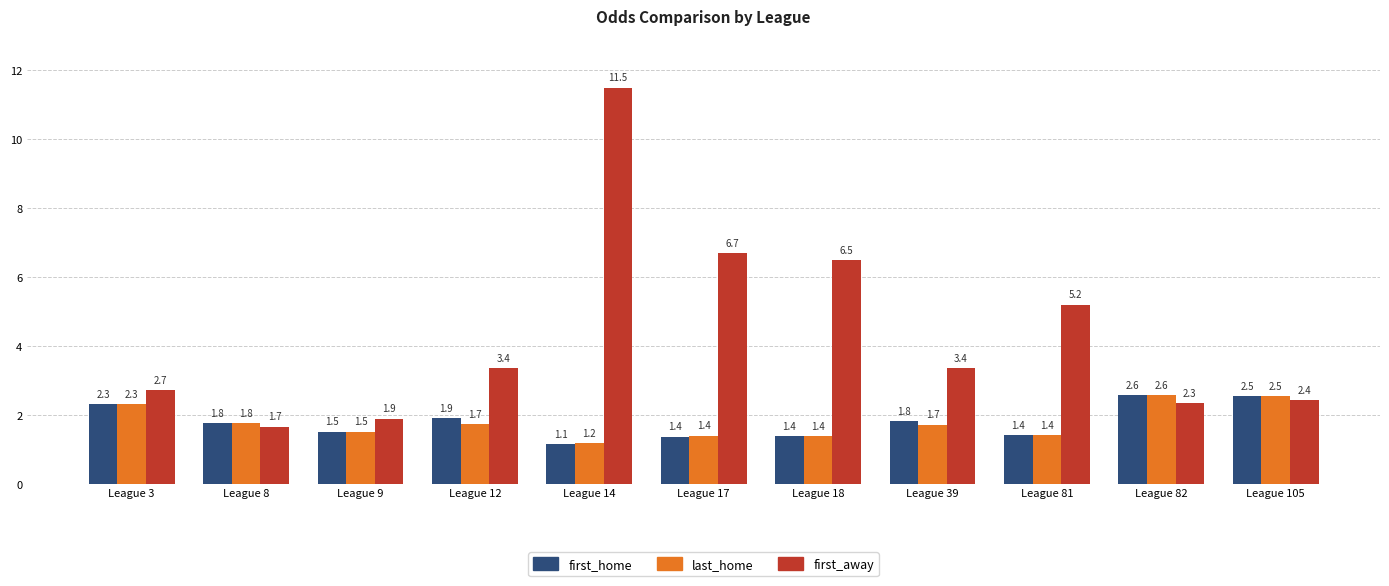

How many distinct data groups are displayed?

3